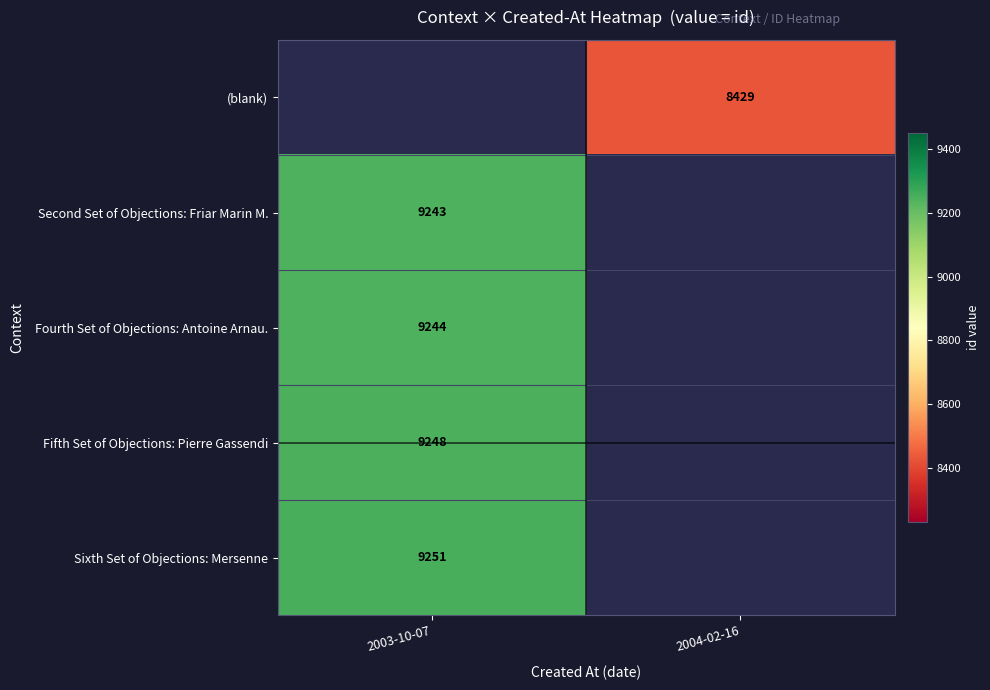

The Second Set of Objections: Friar Marin M. series shows 9243 at 2003-10-07. True or false?

True